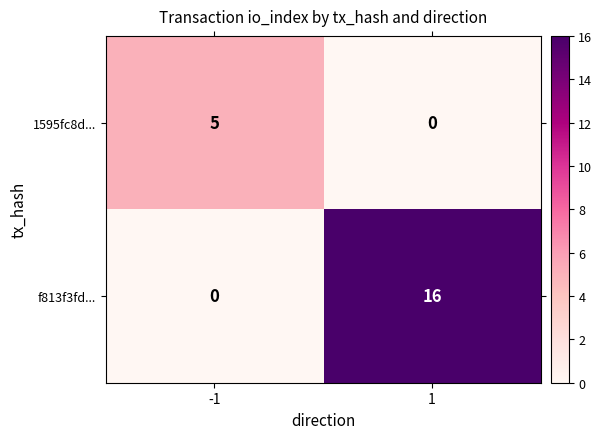

Which series has the largest total across all categories?

f813f3fd...